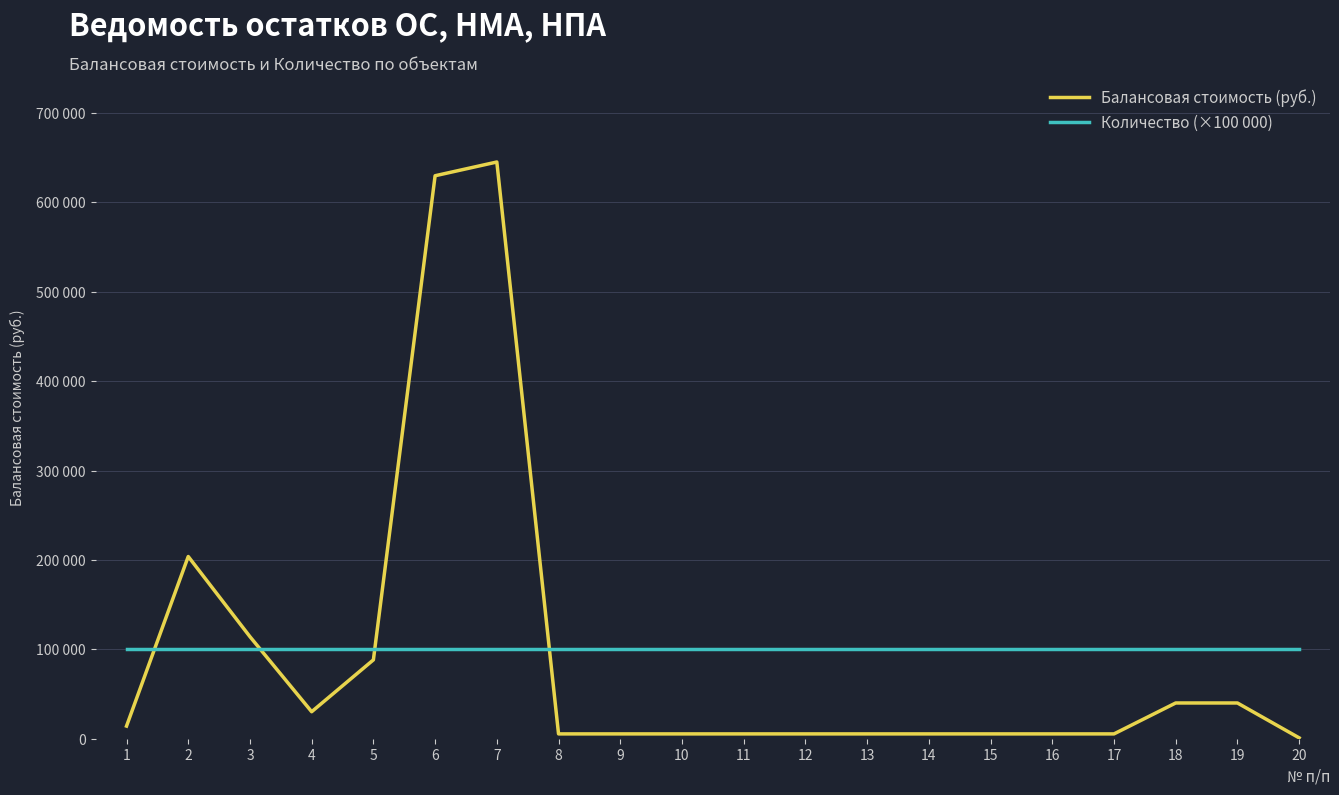

What is the approximate value of Балансовая стоимость (руб.) at 7?

645180.2